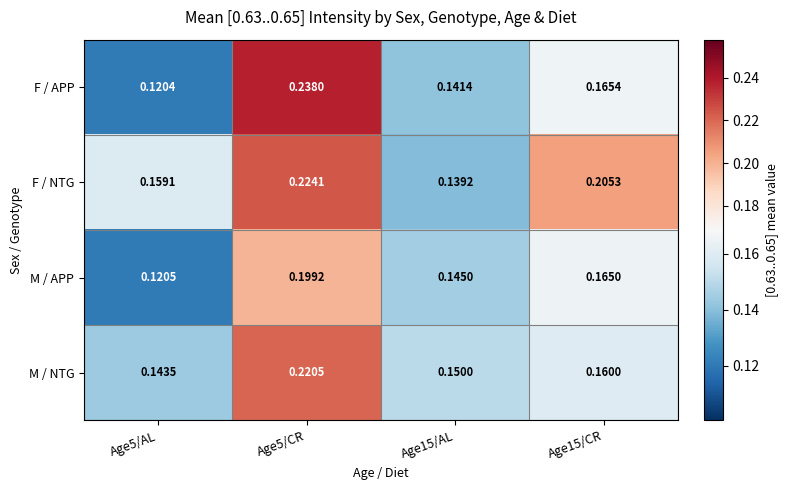

Rank the series by their maximum value, from highest to lowest.

F / APP, F / NTG, M / NTG, M / APP